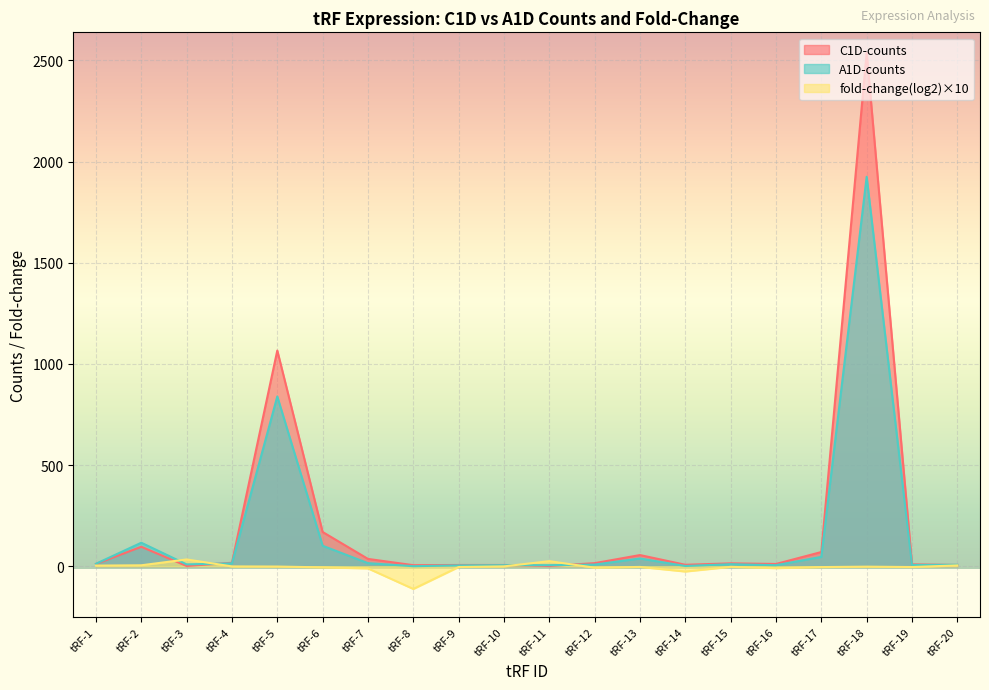

Reading left to right, list all the values displayed in this chart.

C1D-counts: tRF-1=11.0	tRF-2=96.0	tRF-3=1.0	tRF-4=17.0	tRF-5=1066.0	tRF-6=169.0	tRF-7=36.0	tRF-8=5.0	tRF-9=6.0	tRF-10=6.0	tRF-11=1.0	tRF-12=15.0	tRF-13=55.0	tRF-14=7.0	tRF-15=14.0	tRF-16=11.0	tRF-17=70.0	tRF-18=2539.0	tRF-19=9.0	tRF-20=6.0
A1D-counts: tRF-1=12.0	tRF-2=116.0	tRF-3=9.0	tRF-4=14.0	tRF-5=839.0	tRF-6=101.0	tRF-7=15.0	tRF-8=0.0	tRF-9=4.0	tRF-10=5.0	tRF-11=5.0	tRF-12=8.0	tRF-13=38.0	tRF-14=1.0	tRF-15=10.0	tRF-16=5.0	tRF-17=46.0	tRF-18=1925.0	tRF-19=6.0	tRF-20=7.0
fold-change: tRF-1=2.9	tRF-2=4.4	tRF-3=33.3	tRF-4=-1.1	tRF-5=-1.8	tRF-6=-5.7	tRF-7=-10.9	tRF-8=-112.5	tRF-9=-4.1	tRF-10=-0.9	tRF-11=24.9	tRF-12=-7.4	tRF-13=-3.6	tRF-14=-26.4	tRF-15=-3.2	tRF-16=-9.7	tRF-17=-4.4	tRF-18=-2.3	tRF-19=-4.1	tRF-20=3.9